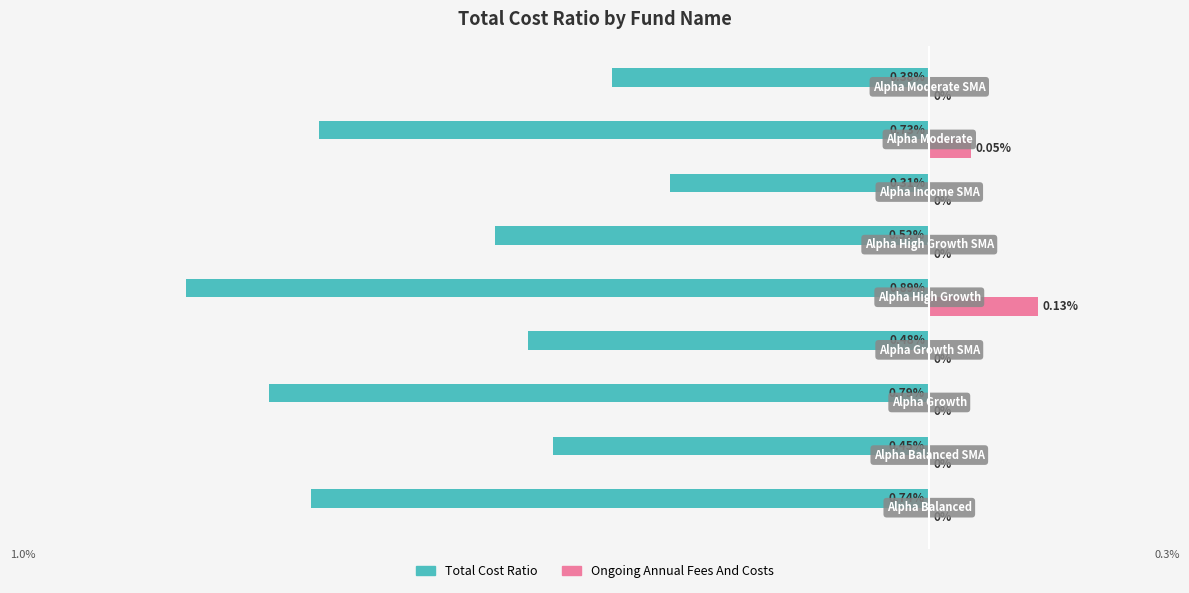

What is the maximum value for Ongoing Annual Fees And Costs?

0.1